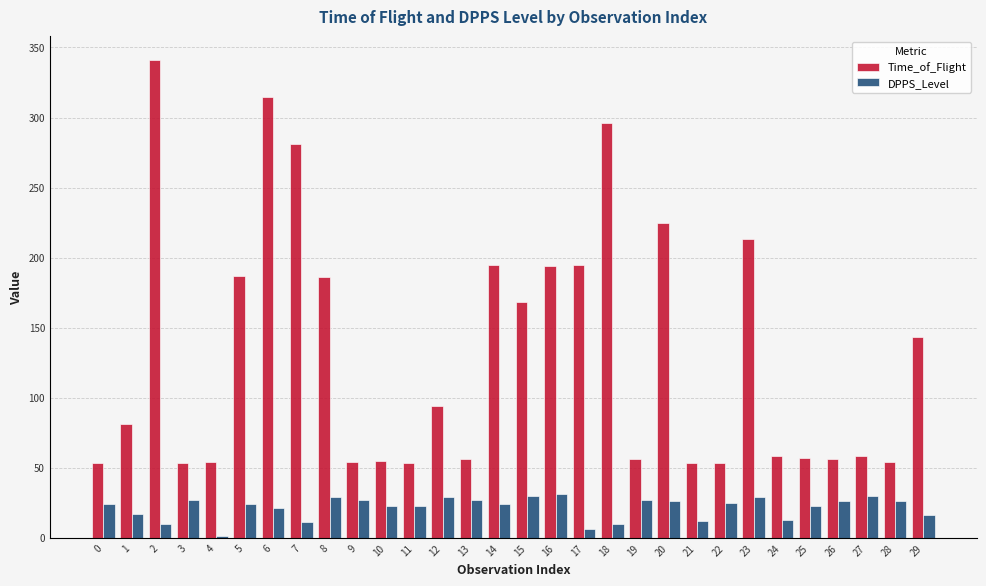

What is the sum of all Time_of_Flight values?

3937